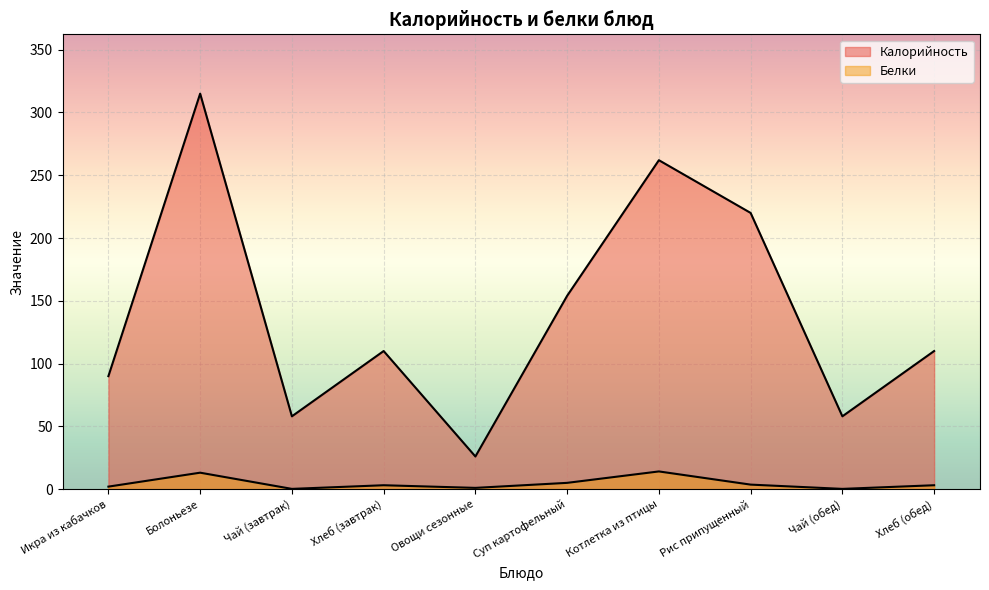

How many data points does each series have?

10